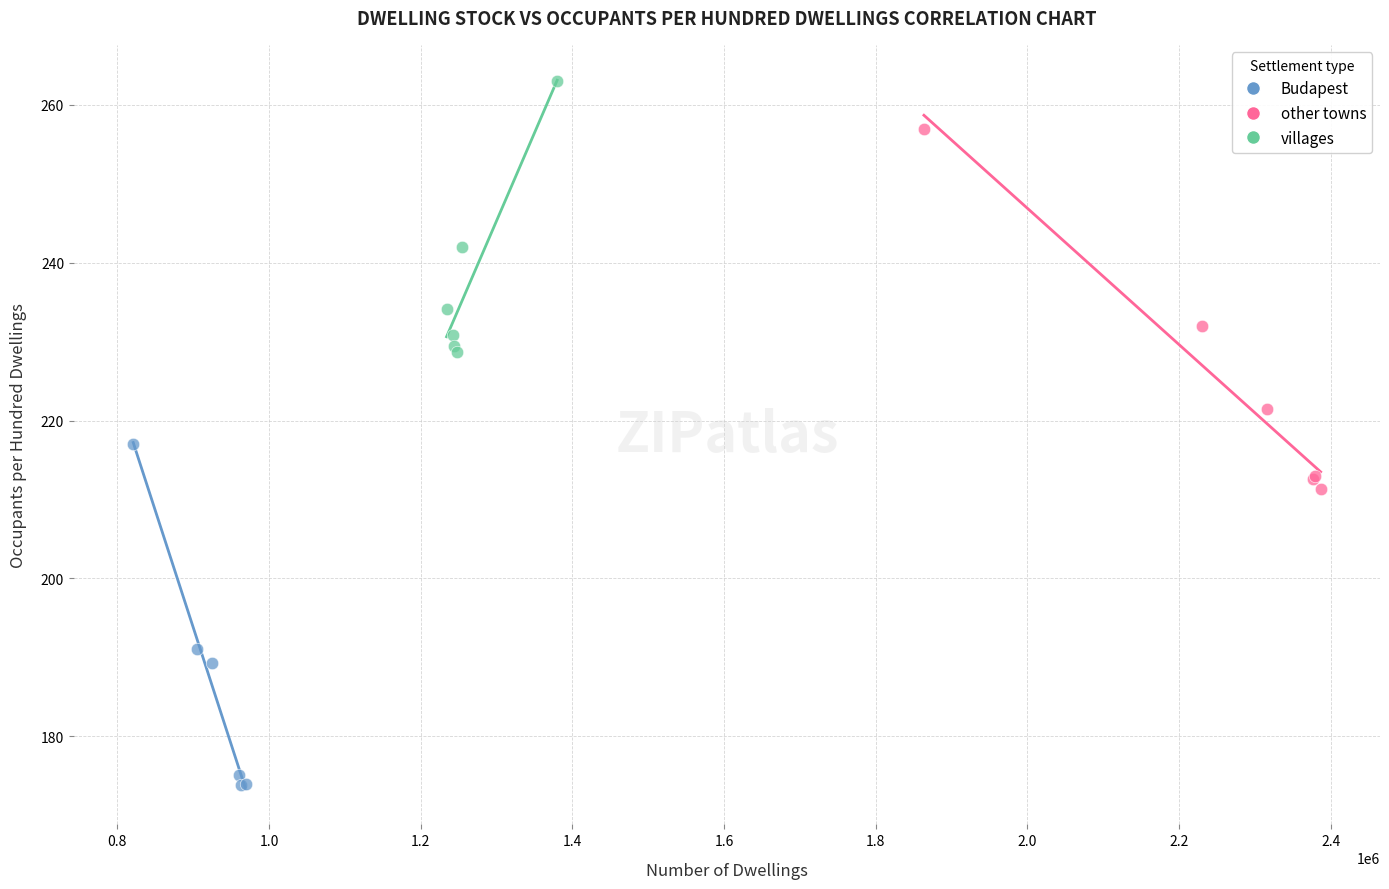

Which series contains the lowest Y value?

Budapest